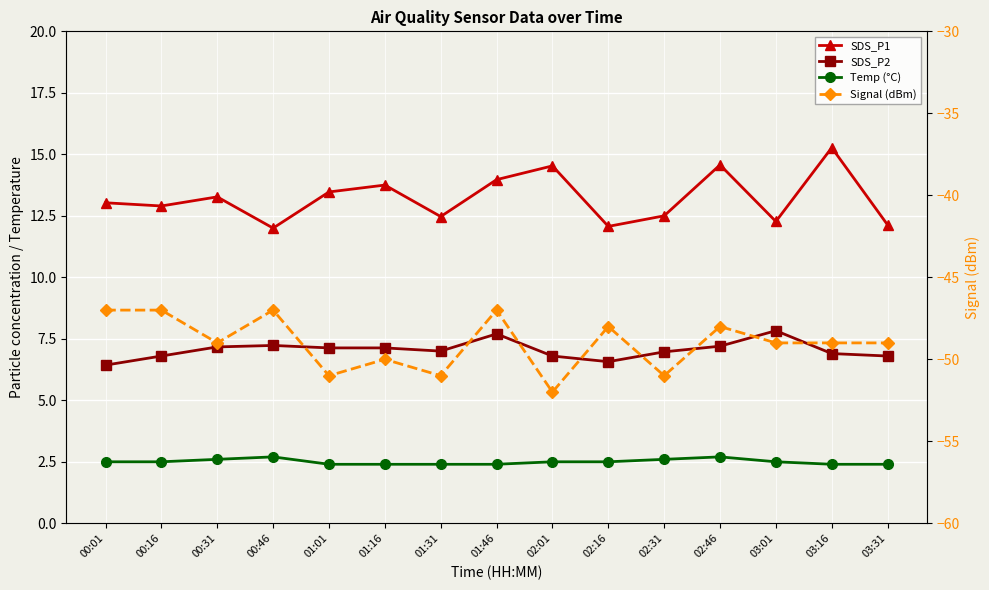

The value of Temp (°C) at 00:46 is 3.5. True or false?

False